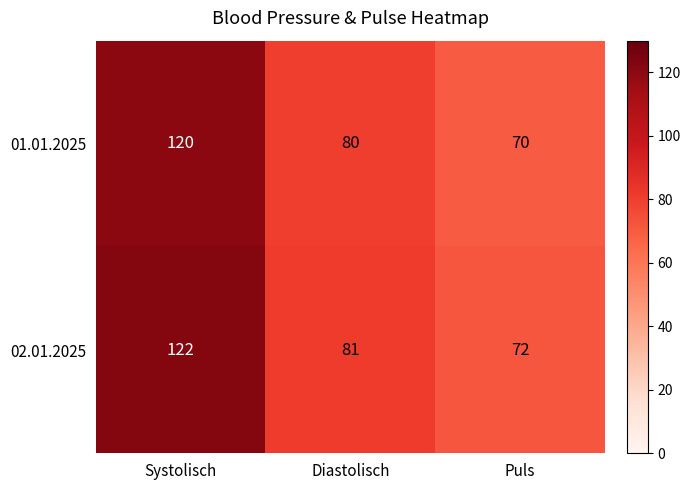

Which category has the lowest value across all series?

Puls